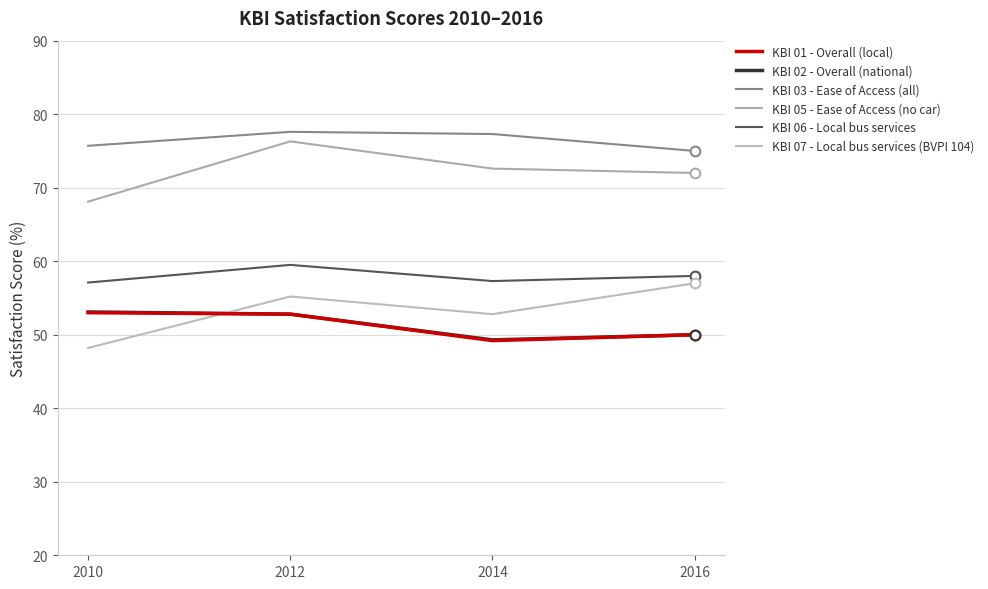

What value does the KBI 01 - Overall (local) series have at 2012?

52.8